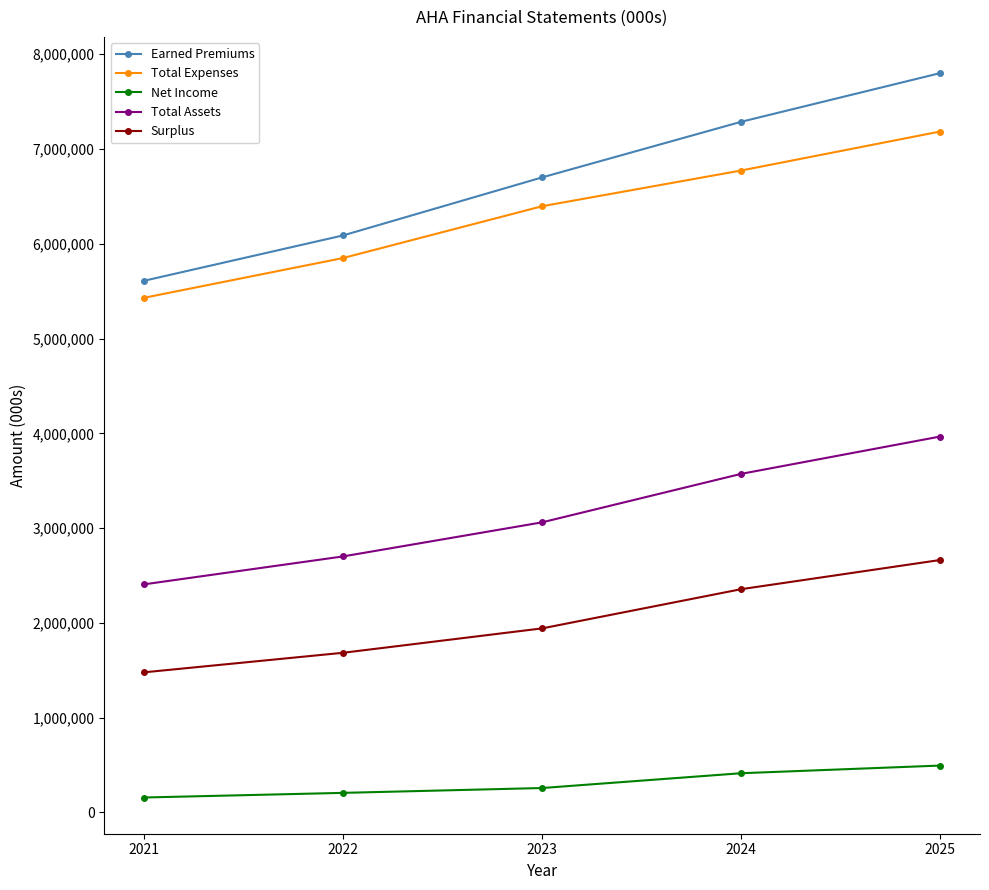

Which series has the largest total across all categories?

Earned Premiums